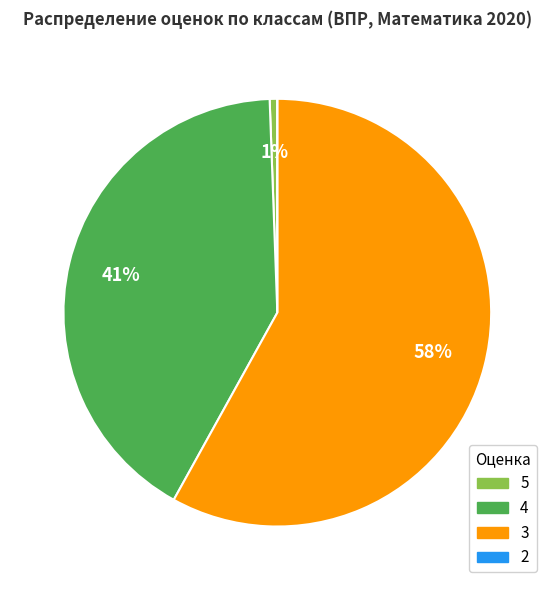

Do 3 and 5 together represent more than half of the pie?

Yes